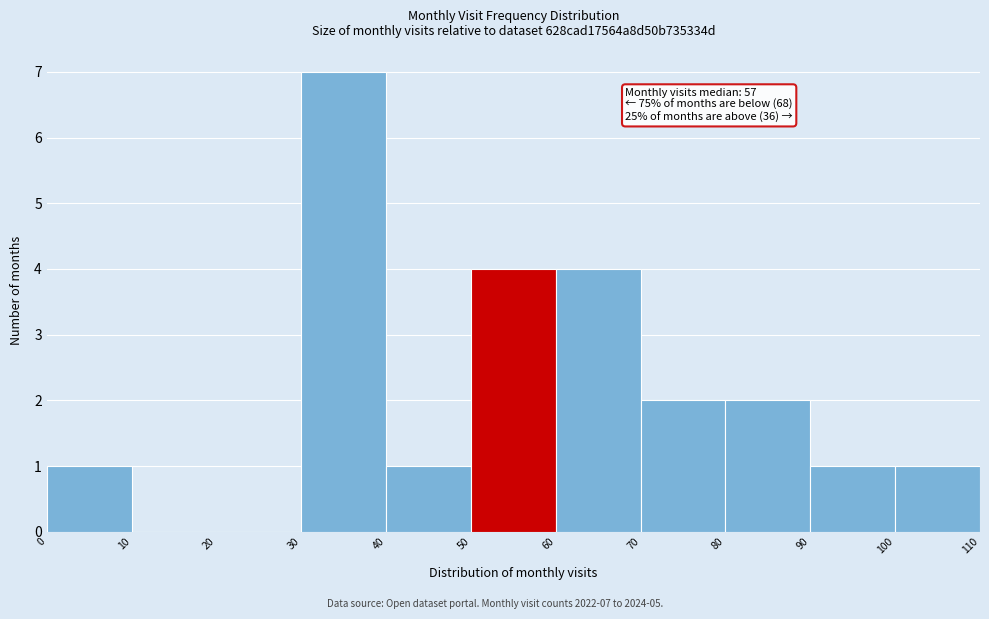

Over which range of the x-axis is the bar tallest?

30 to 40